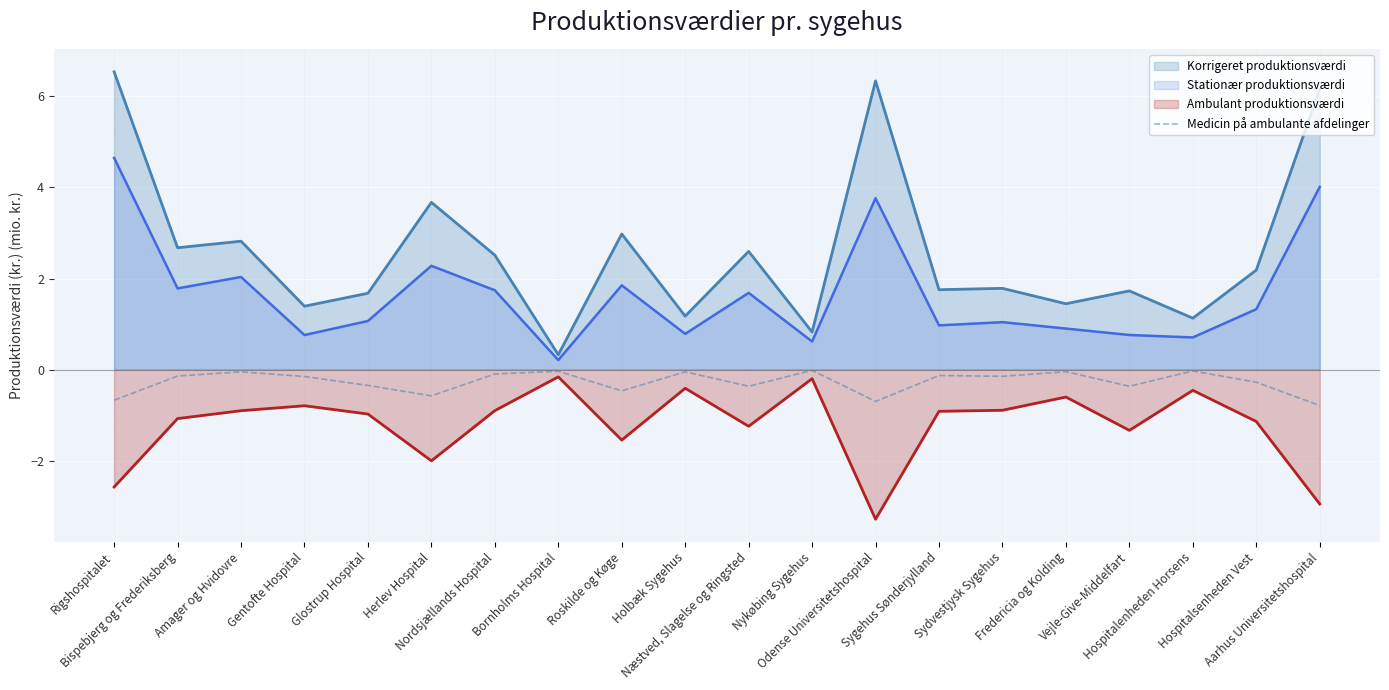

Which series has the largest total across all categories?

Korrigeret produktionsværdi